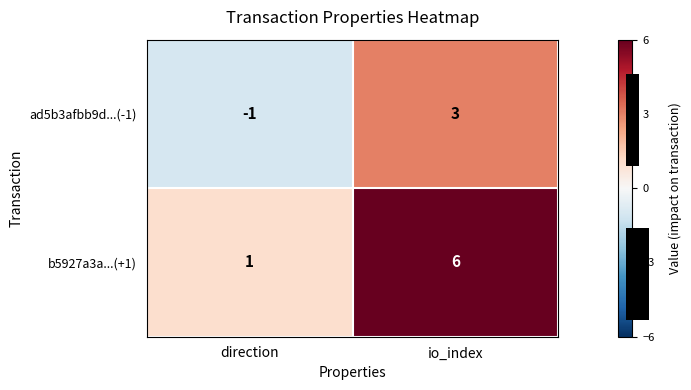

What value does the ad5b3afbb9d...(-1) series have at io_index?

3